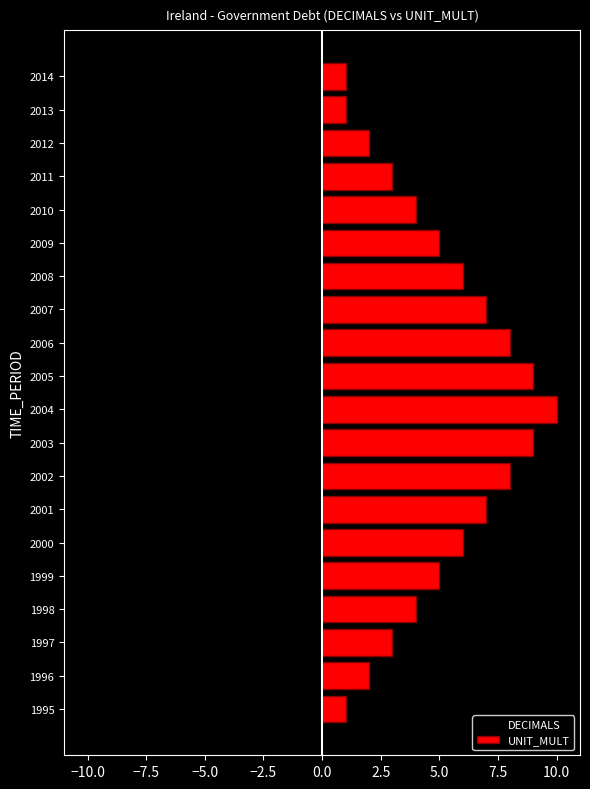

What is the maximum value for DECIMALS?

-1